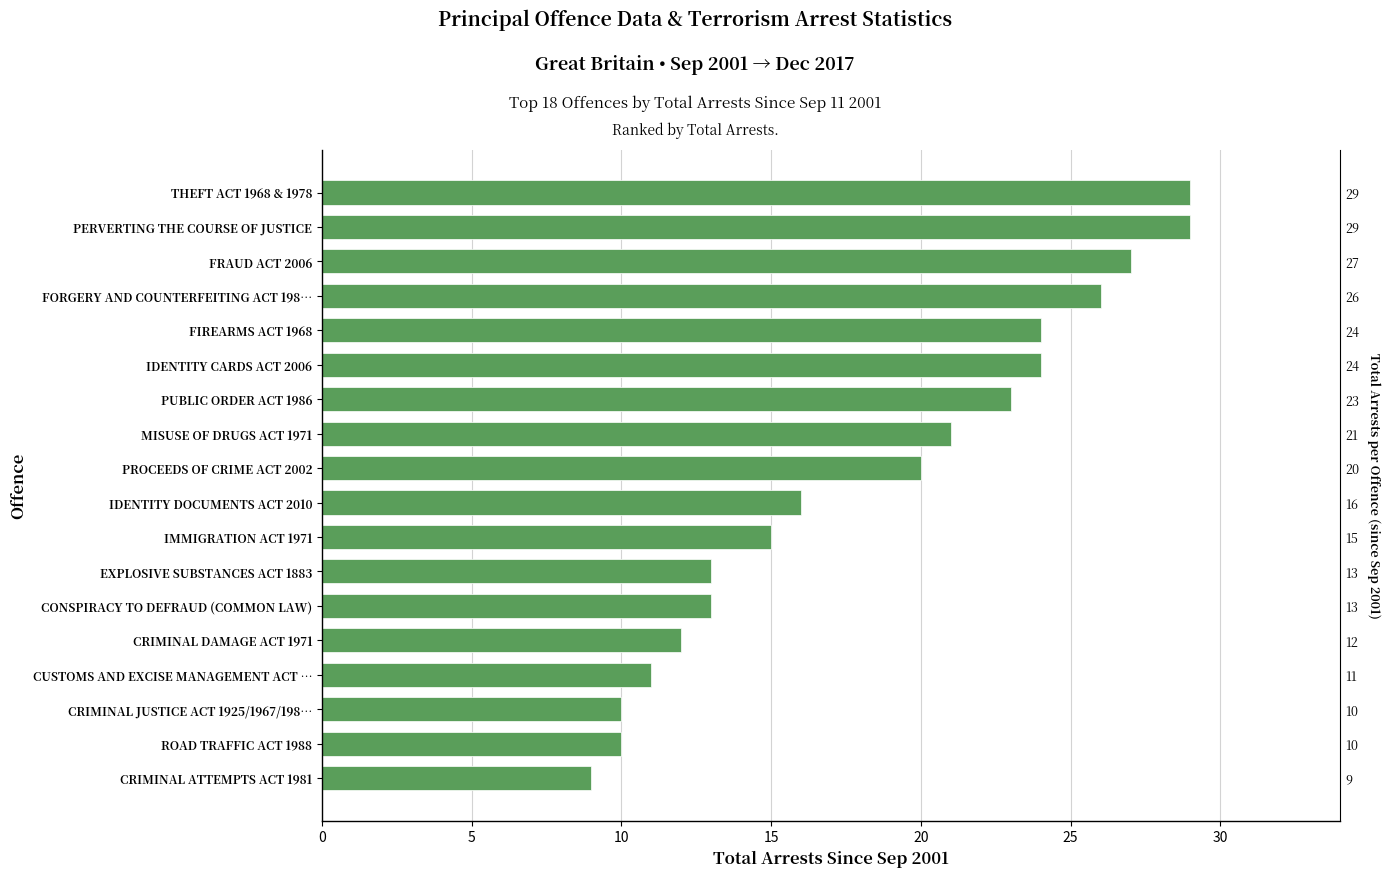

How many series are shown in this chart?

1